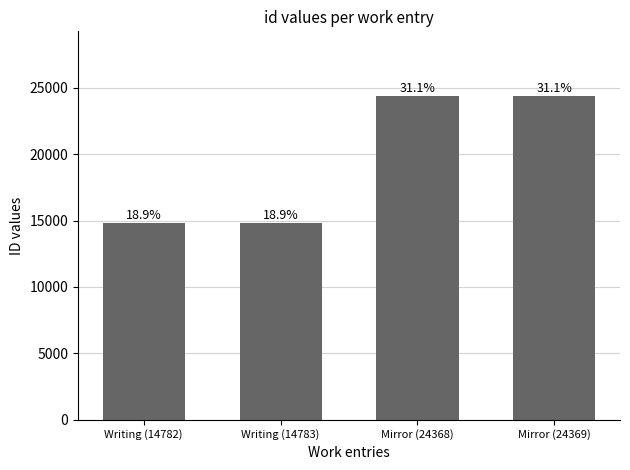

How many bars are there in total?

4